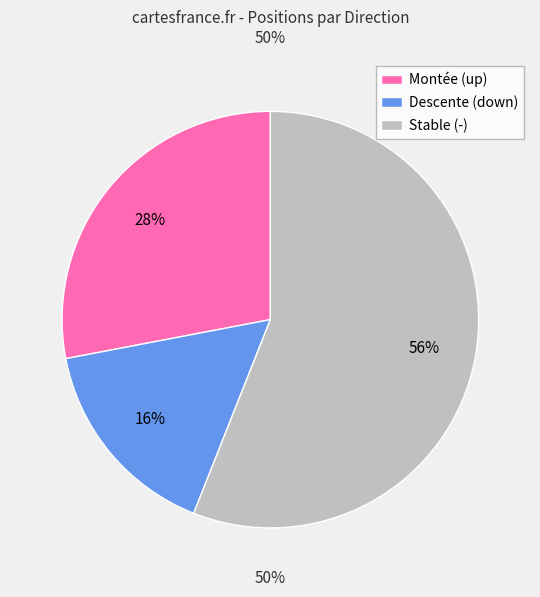

To the nearest percent, what is the average slice percentage?

33%